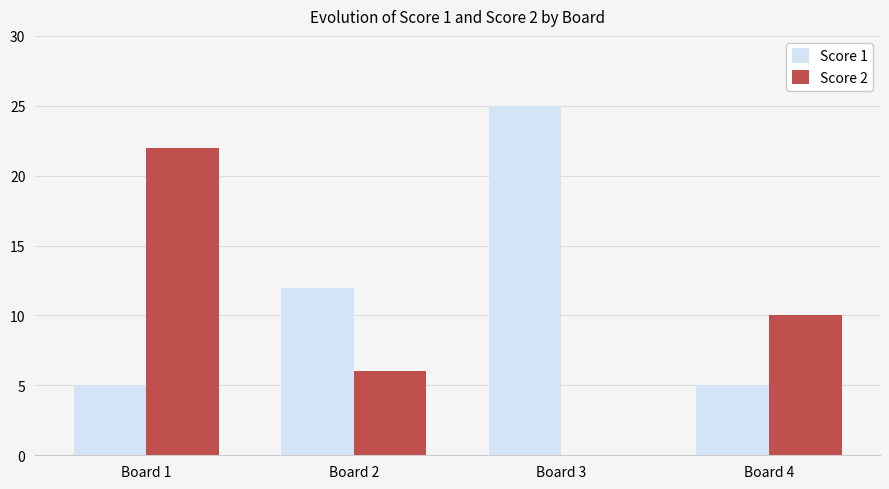

Count the number of data series in this chart.

2